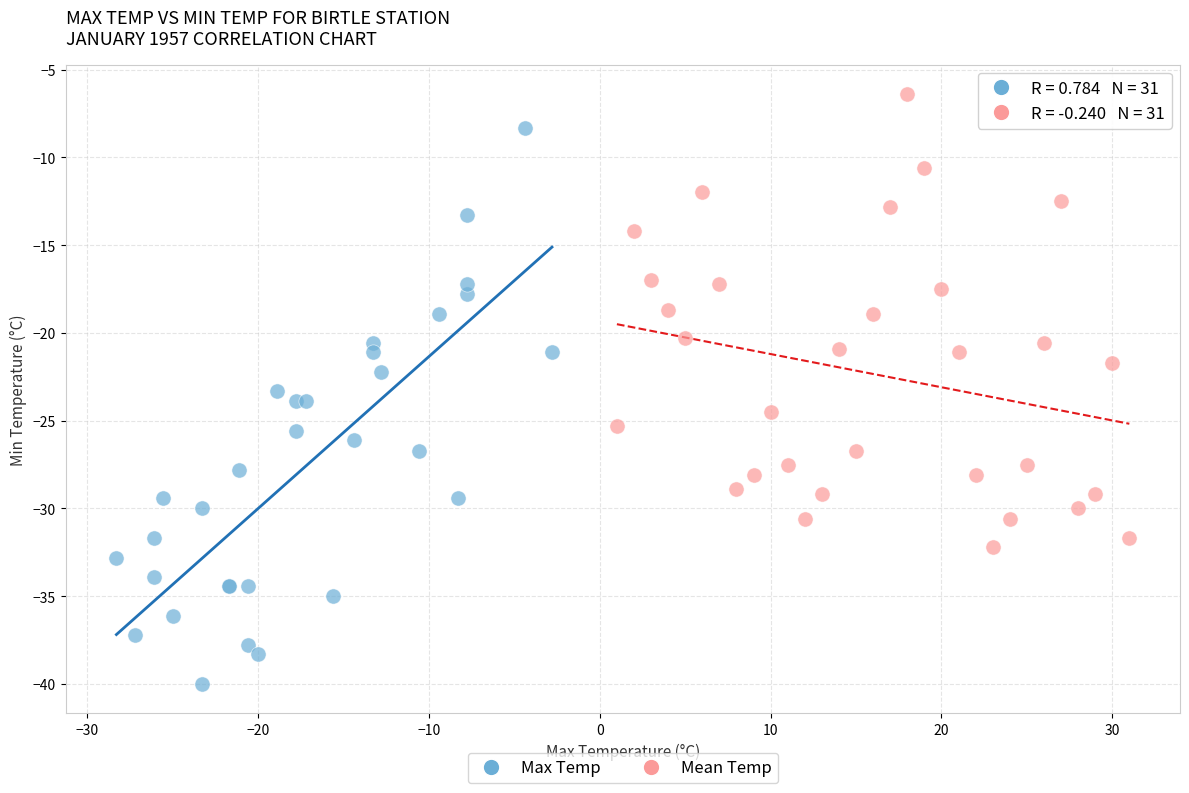

What are all the series names shown in the legend?

Max Temp, Mean Temp